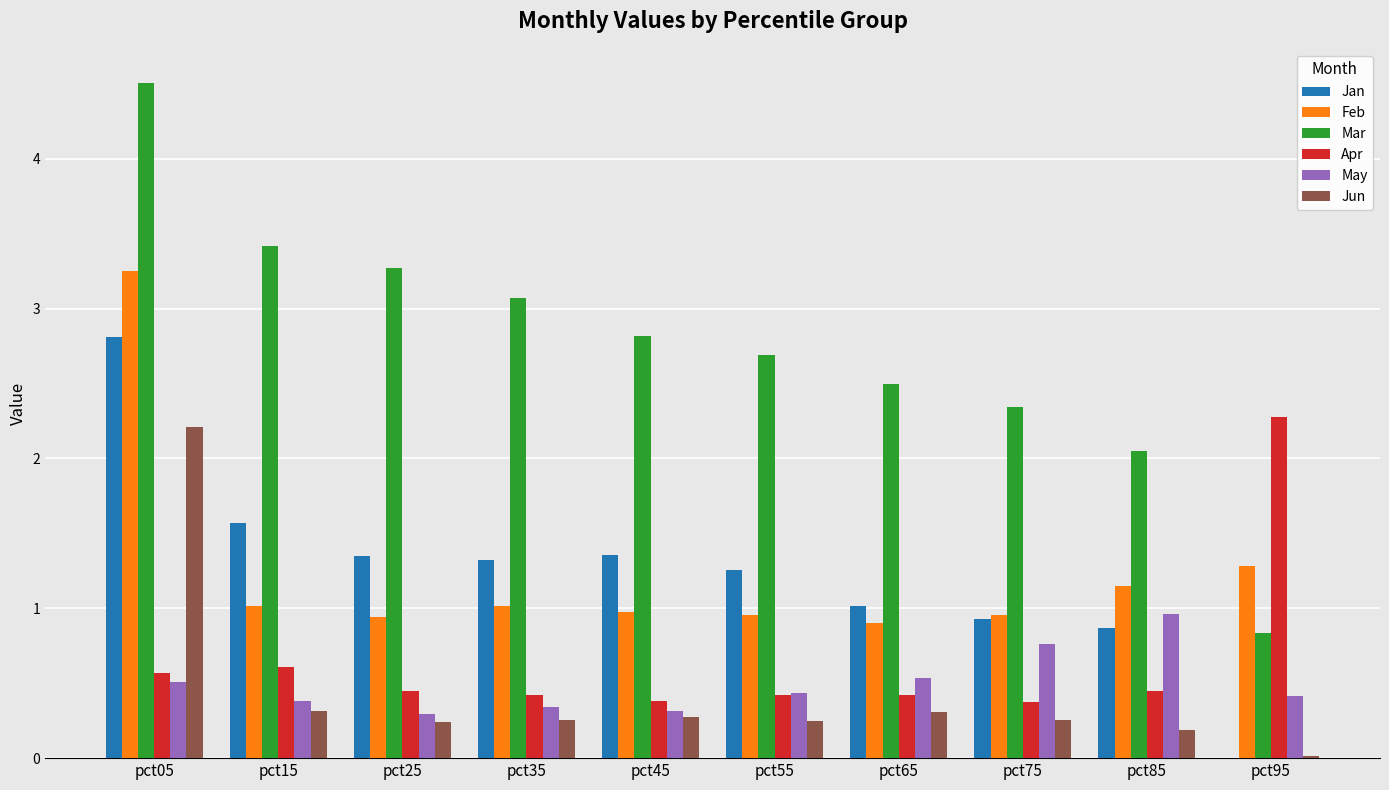

How many distinct data groups are displayed?

6